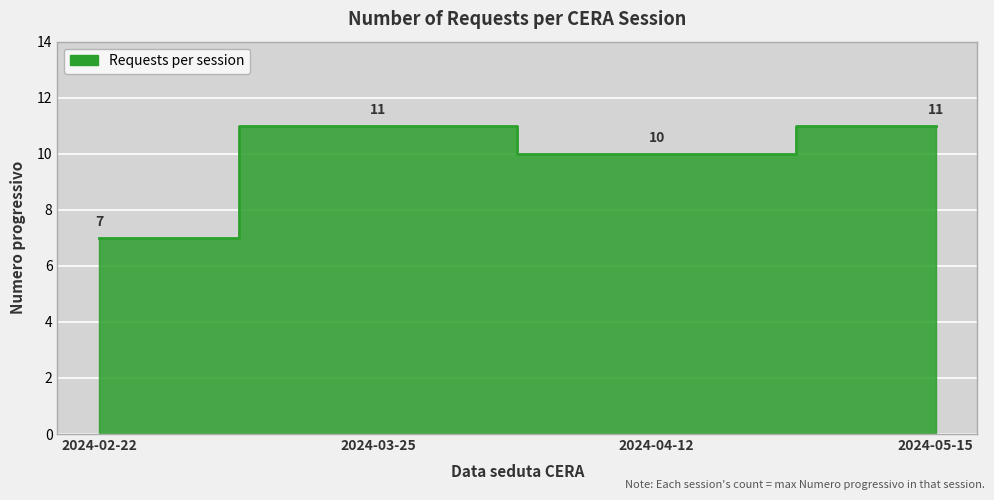

Reading right to left, transcribe all the data shown in this chart.

11	10	11	7